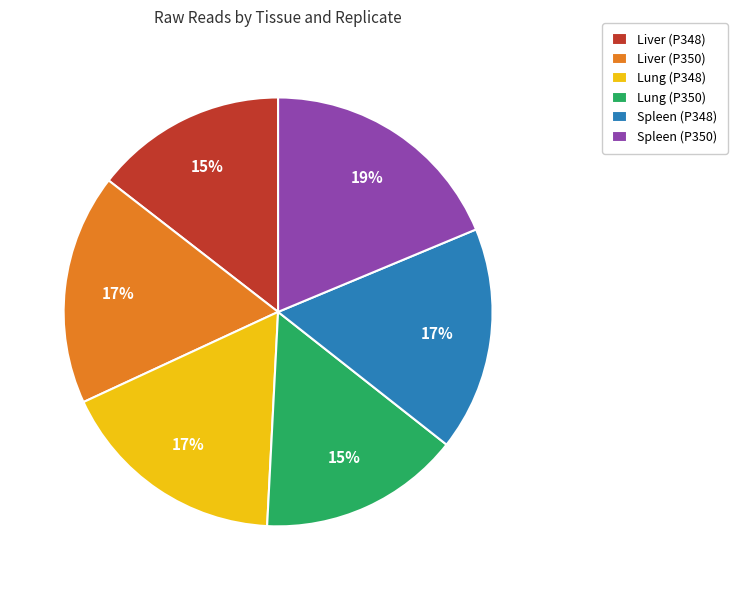

Combined, do Lung (P348) and Spleen (P350) account for over 50%?

No